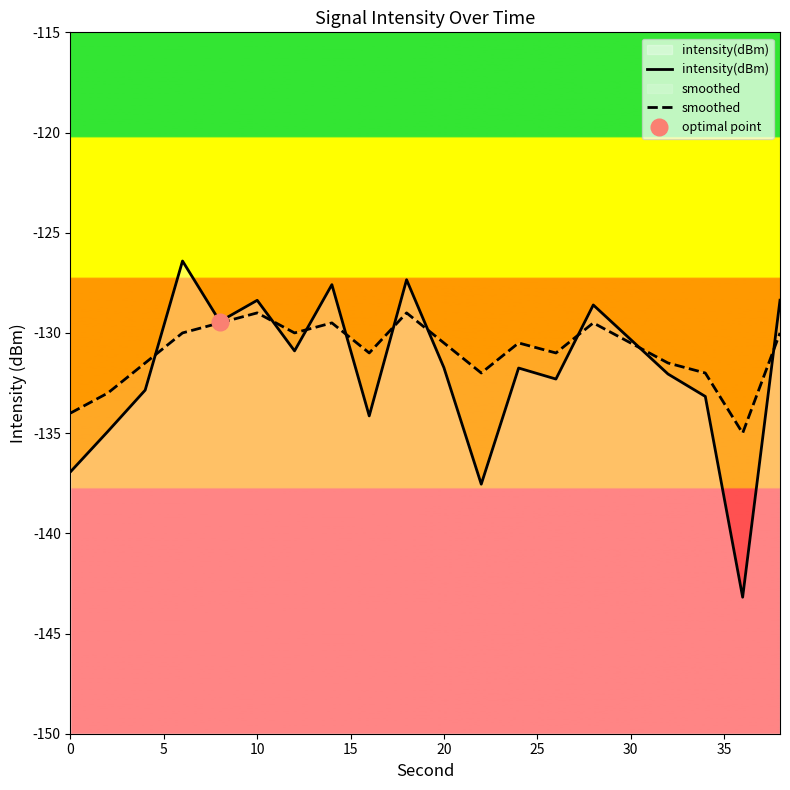

What is the lowest value of the intensity(dBm) series?

-143.2